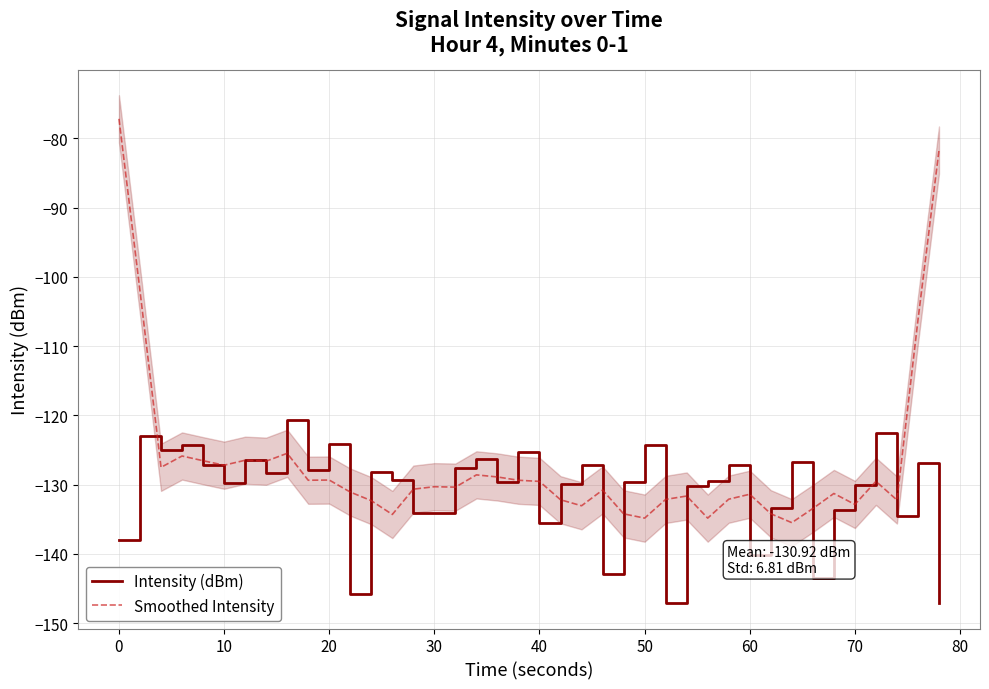

The Intensity (dBm) series shows -48.3 at 20. True or false?

False